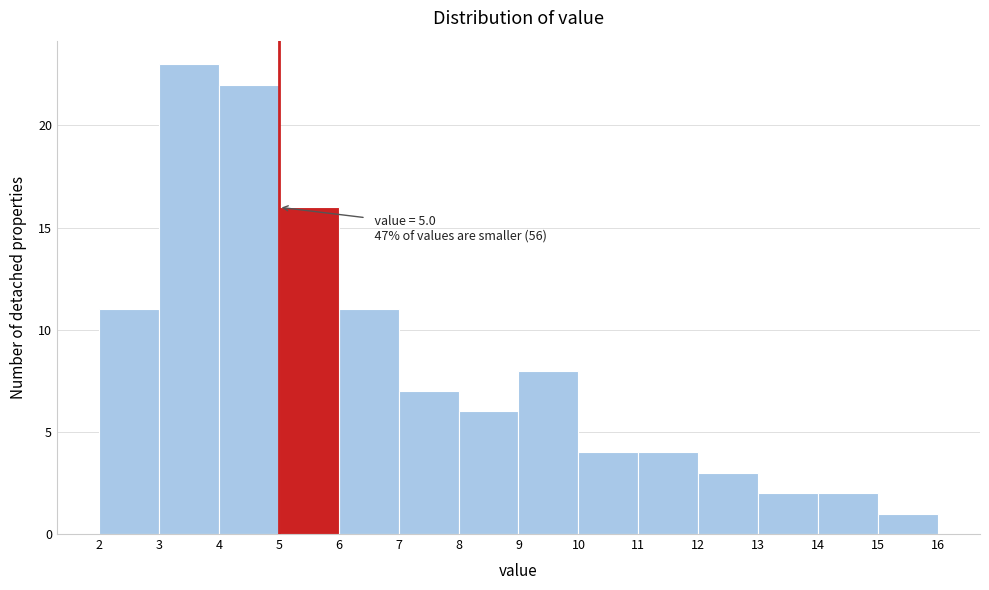

Which range on the x-axis has the tallest bar?

3 to 4